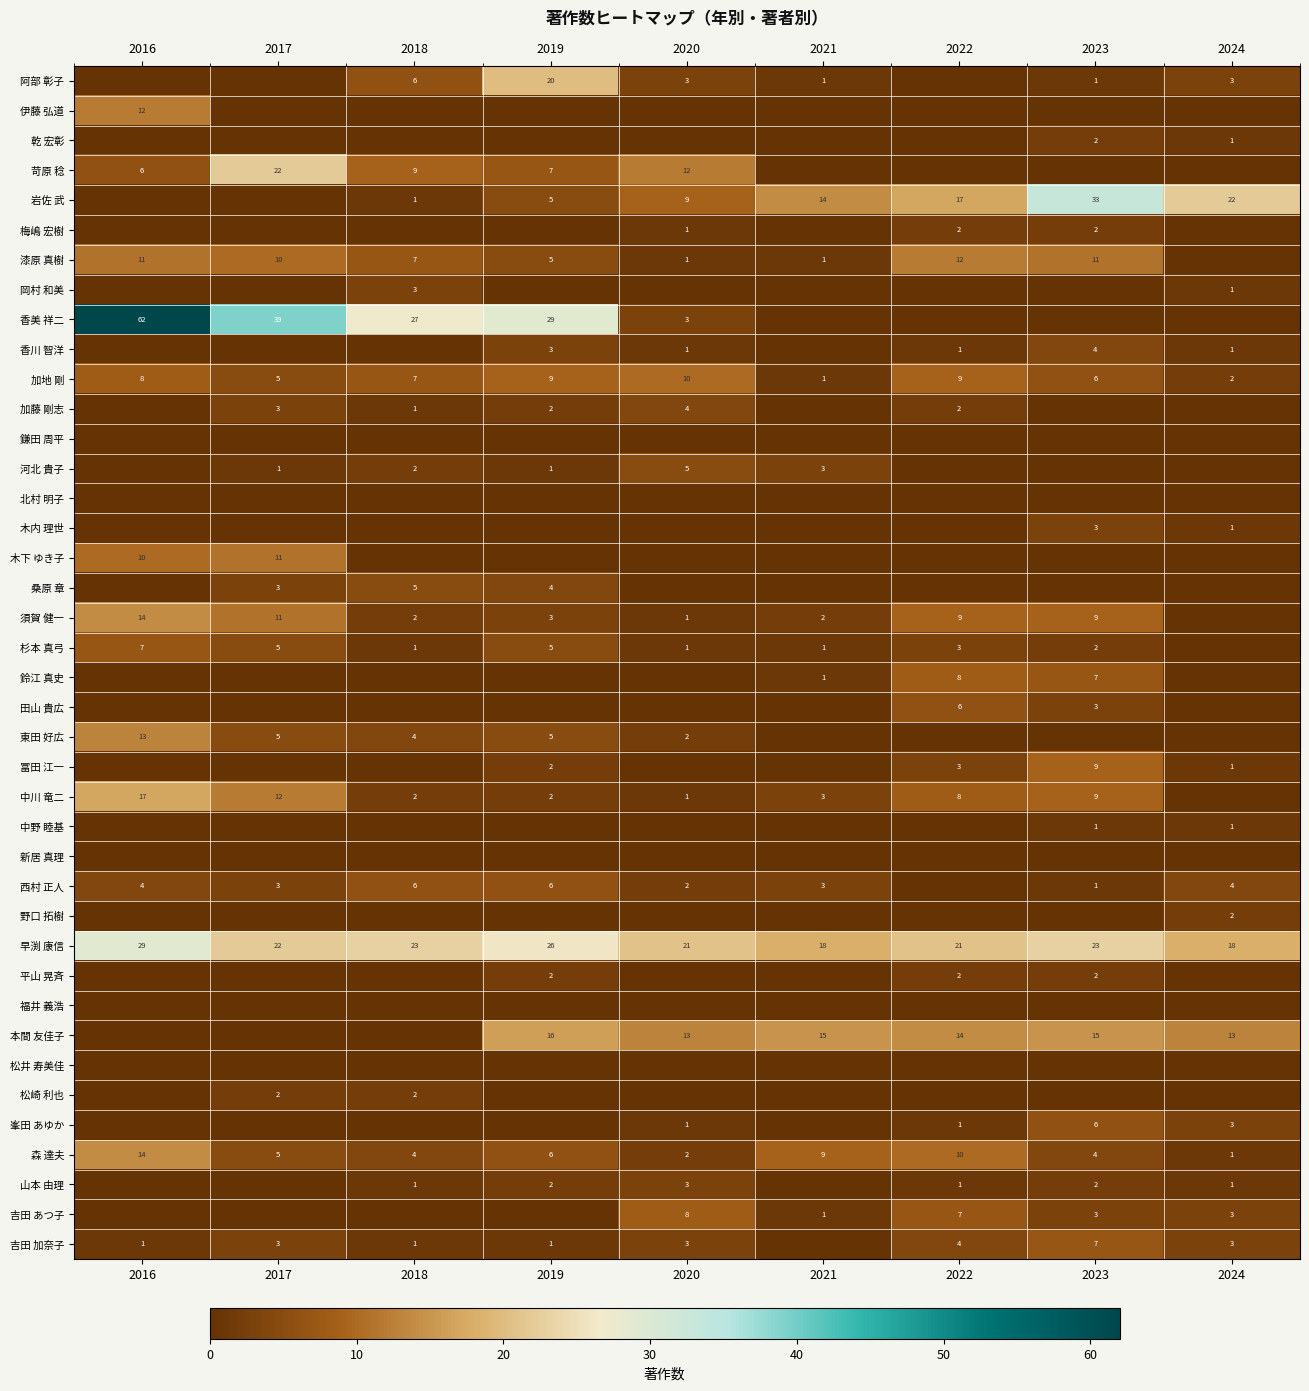

What is the highest value of the 加地 剛 series?

10